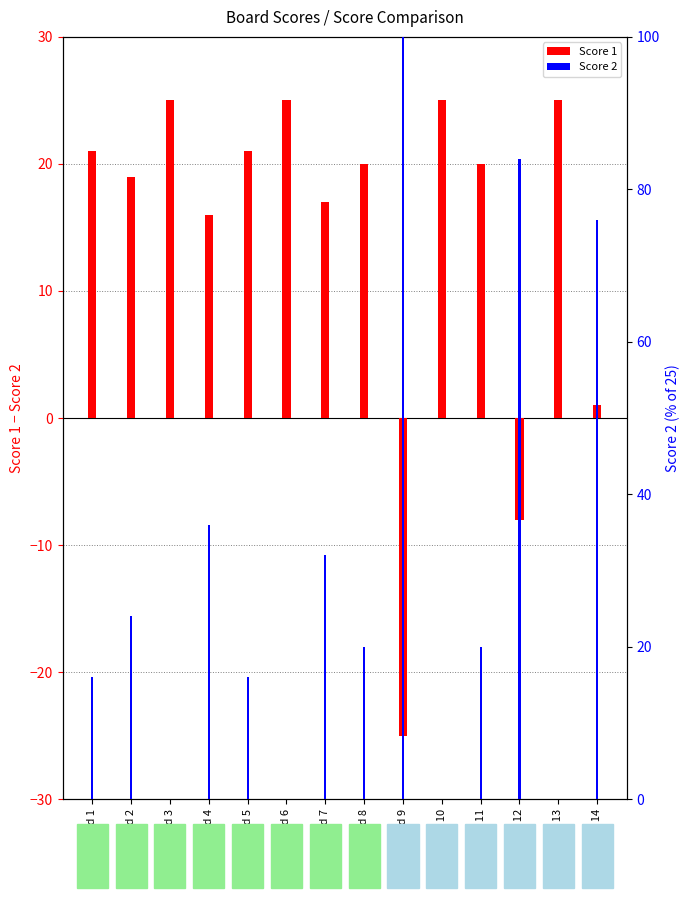

Which category has the lowest value in the Score 2 series?

Board 3